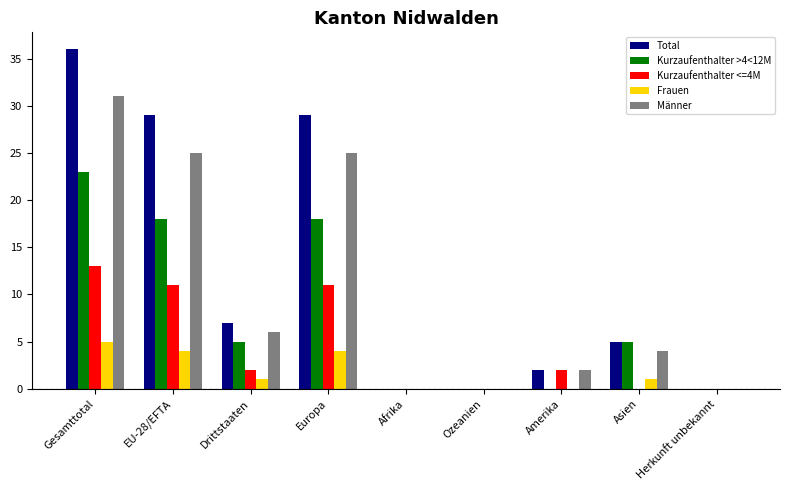

True or false: Kurzaufenthalter <=4M has a value of 0 at Herkunft unbekannt.

True